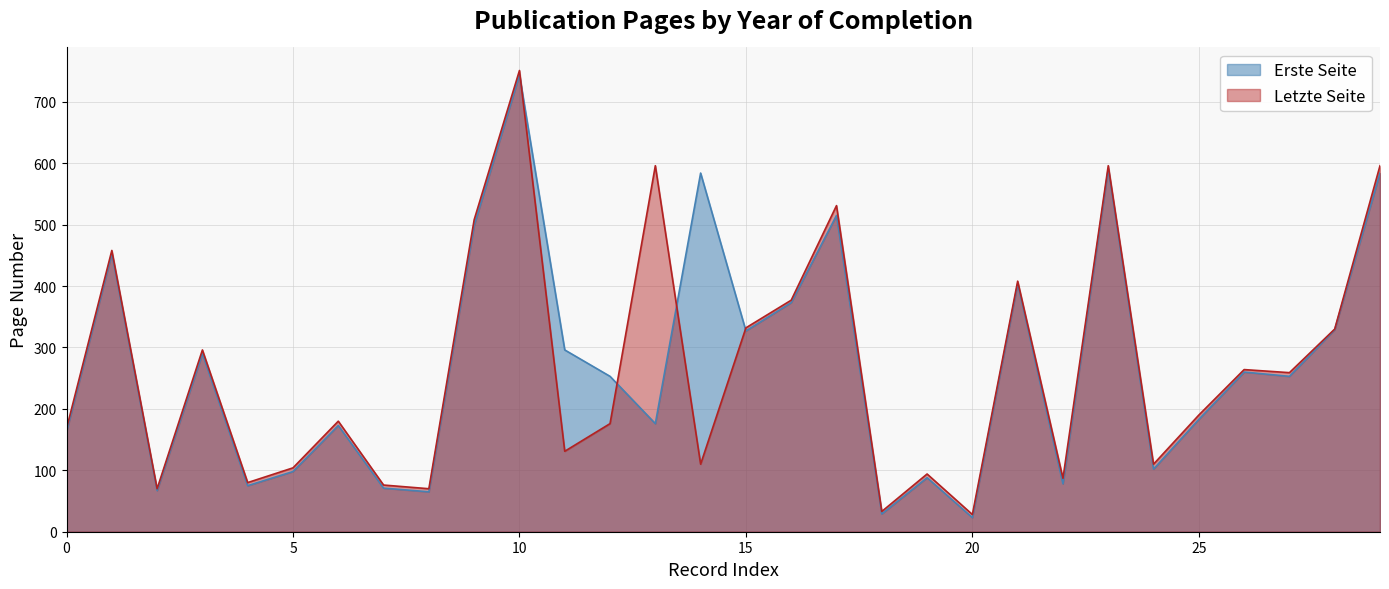

At which category does Erste Seite reach its first local peak?

1980